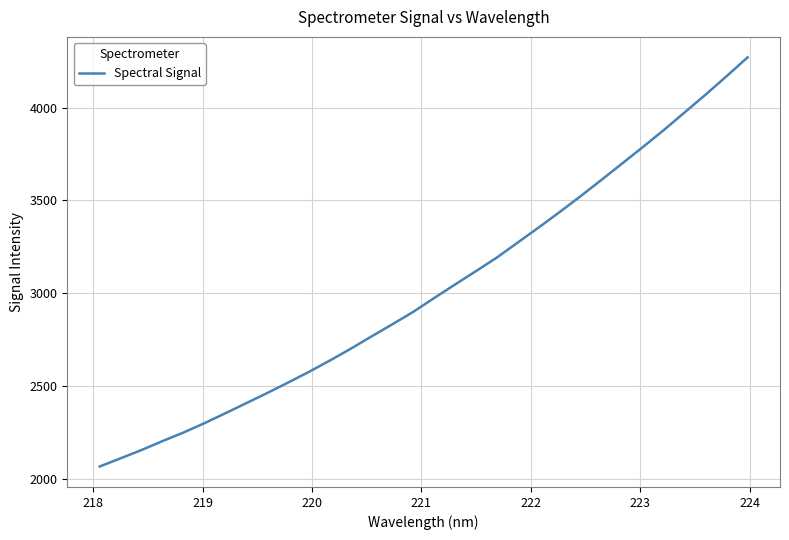

Does the chart display data point markers on the line(s)?

No